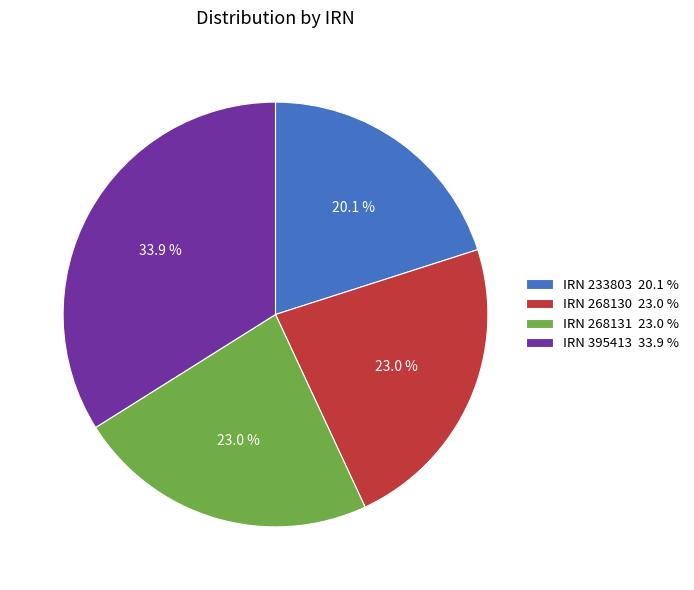

Is IRN 395413 33.9 % the majority of the pie?

No